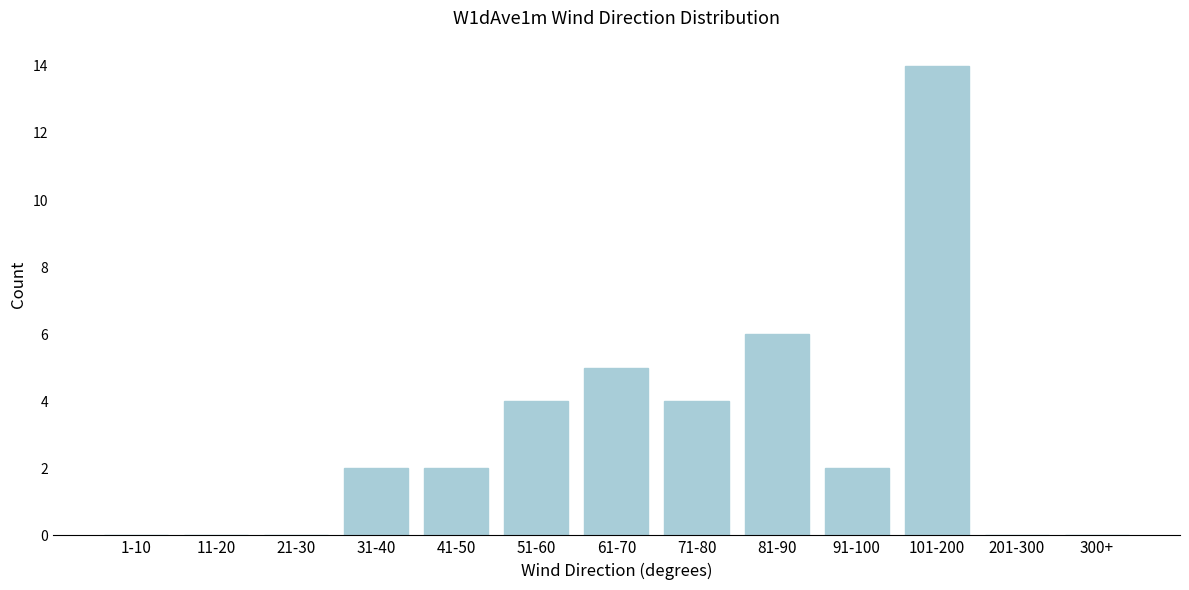

Reading left to right, list all the values displayed in this chart.

1-10=0	11-20=0	21-30=0	31-40=2	41-50=2	51-60=4	61-70=5	71-80=4	81-90=6	91-100=2	101-200=14	201-300=0	300+=0